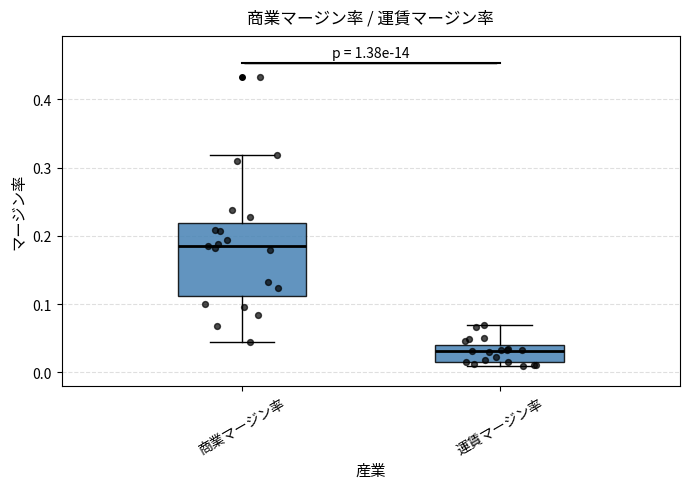

Where does the upper whisker of the box for 商業マージン率 end on the y-axis? The values are not printed on the chart, so give them approximately, as read against the axis.

0.32